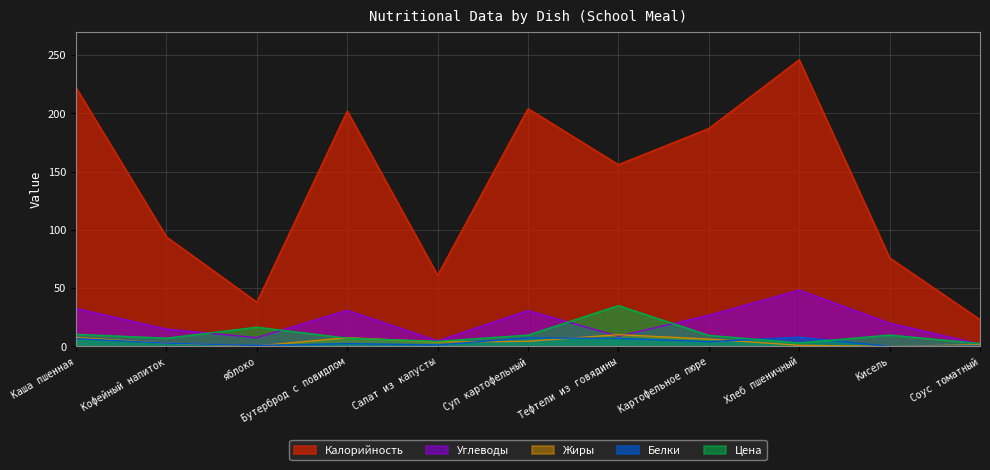

Rank the series by their maximum value, from highest to lowest.

Калорийность, Углеводы, Цена, Жиры, Белки